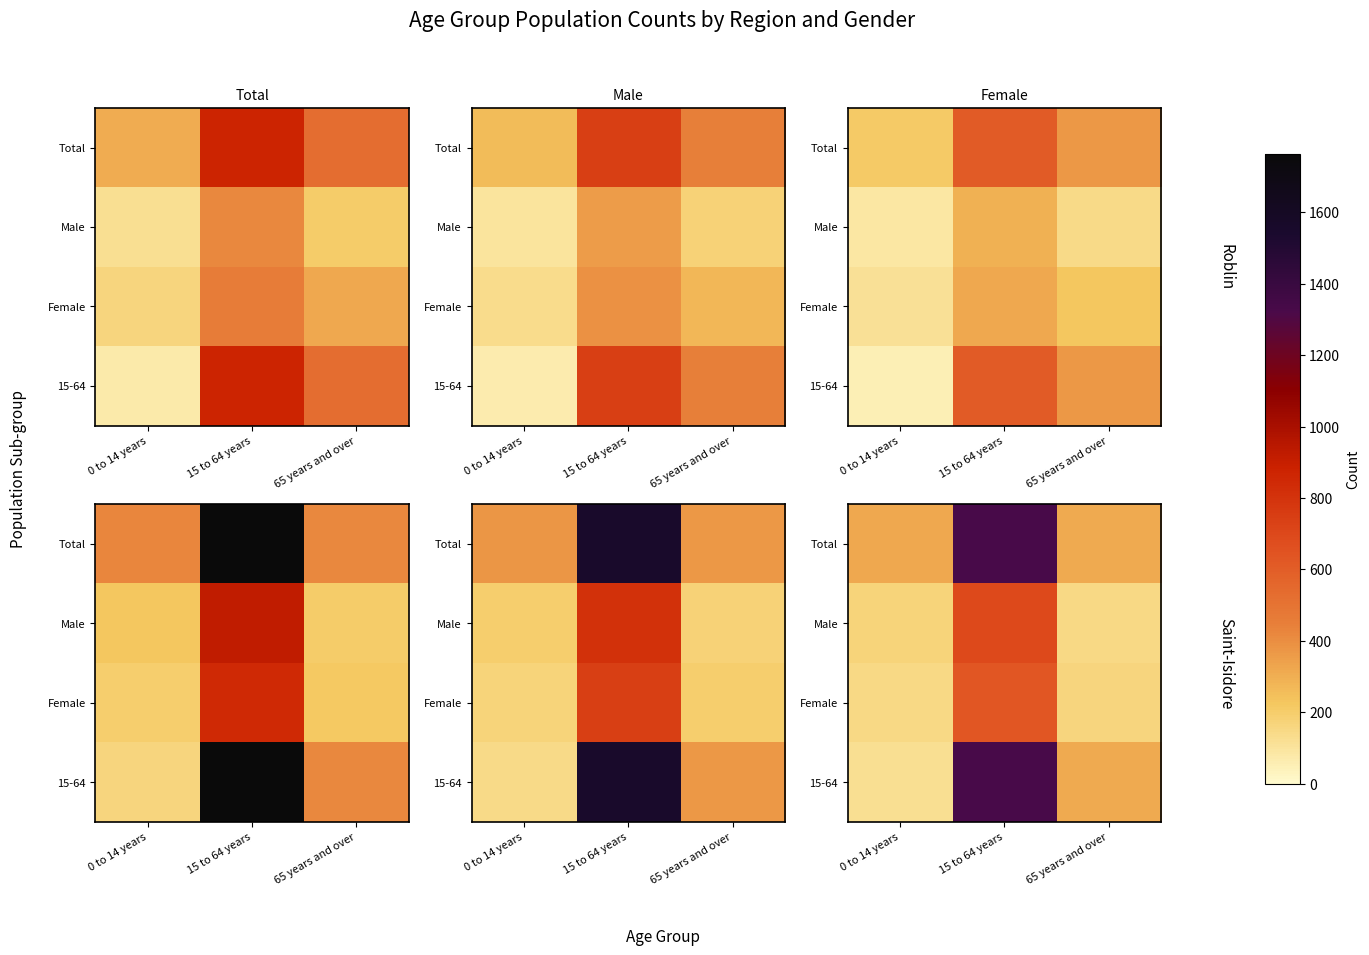

What is the total value across all series at 65 years and over?

945.0